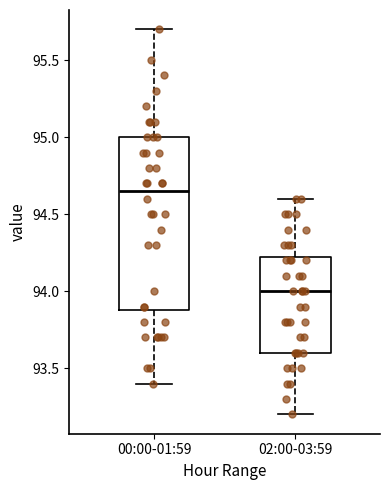

Reading left to right, transcribe this box plot: for each box, give where its median line is, the range the box spans, and where its two whiskers end, as read against the y-axis. The values are not printed on the chart, so give them approximately, as read against the axis.

00:00-01:59: median 94.65, box 93.90 to 95.00, whiskers 93.40 to 95.70
02:00-03:59: median 94.00, box 93.60 to 94.25, whiskers 93.20 to 94.60